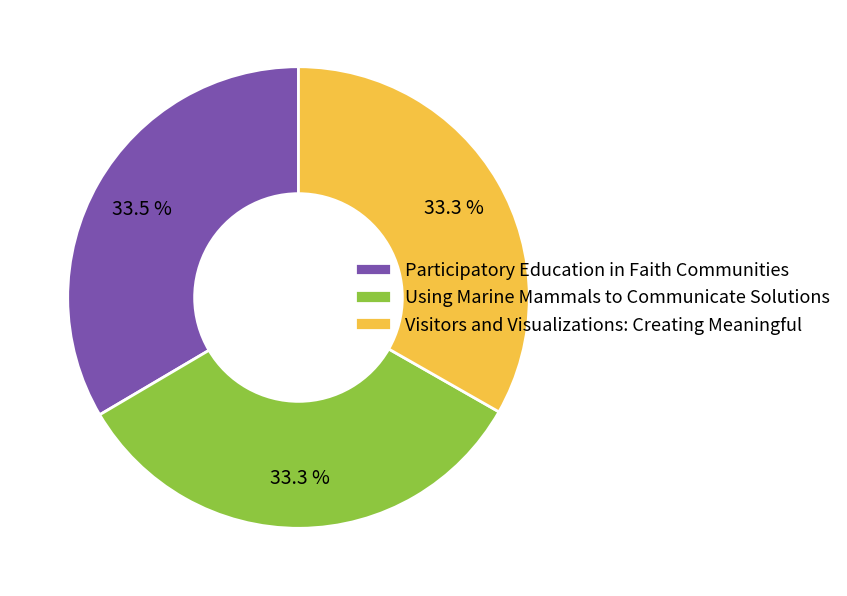

Is there a majority slice in this chart?

No